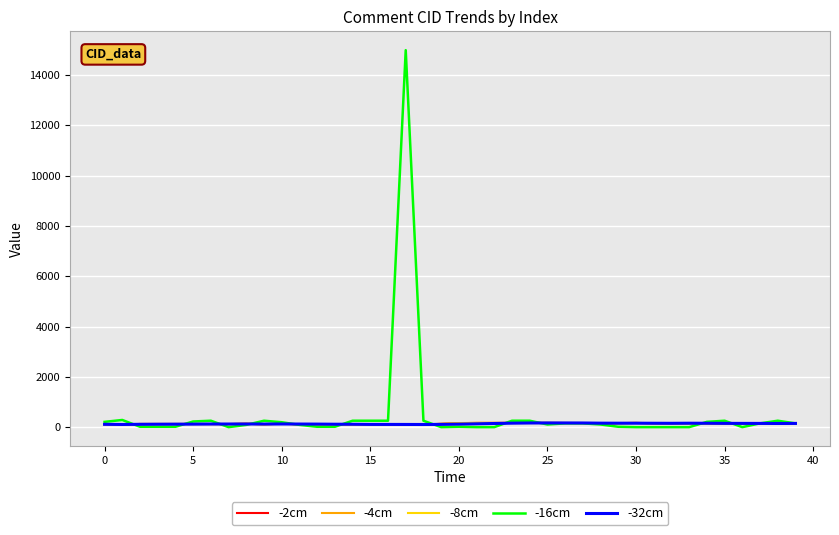

Which series has the largest range (max minus min)?

-16cm